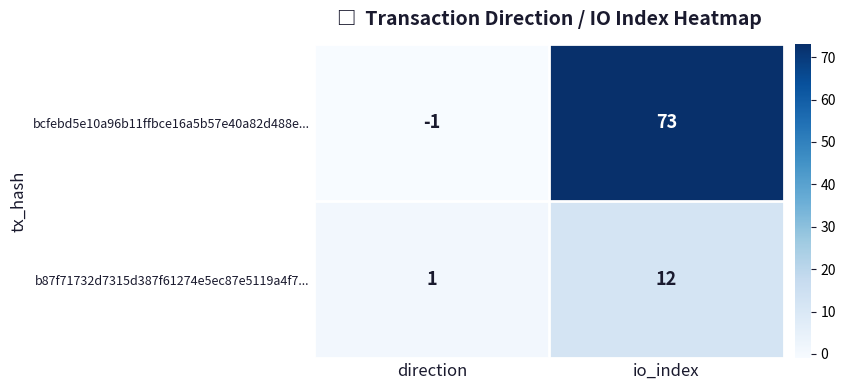

What is the sum of all bcfebd5e10a96b11ffbce16a5b57e40a82d488e... values?

72